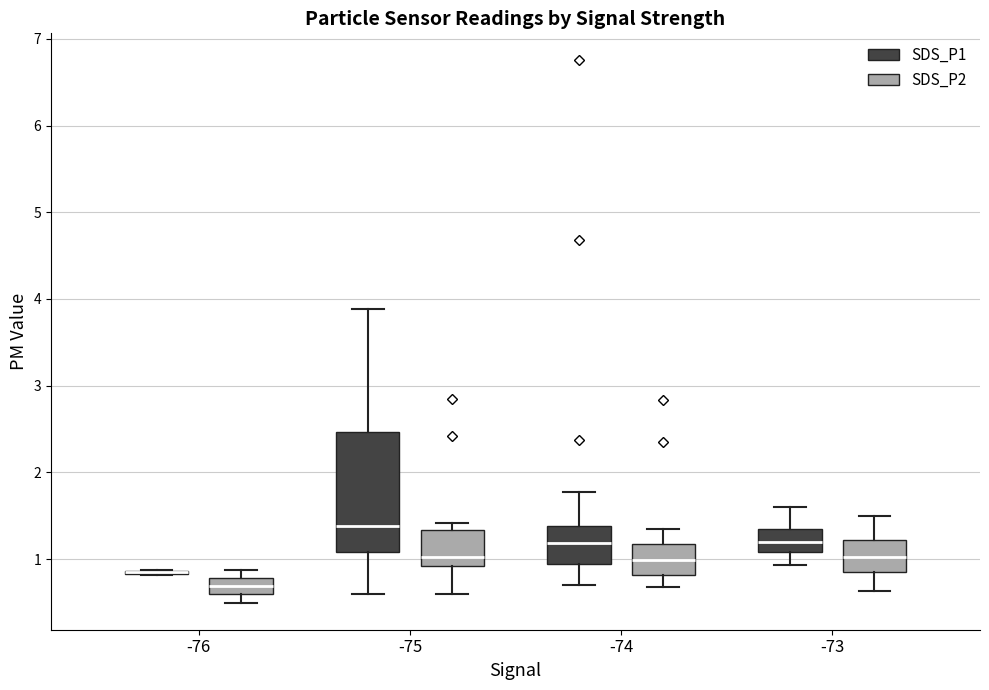

Reading left to right, transcribe this box plot: for each box, give where its median line is, the range the box spans, and where its two whiskers end, as read against the y-axis. The values are not printed on the chart, so give them approximately, as read against the axis.

-76 (SDS_P1): box collapsed to a line at 0.9, whiskers 0.8 to 0.9
-76 (SDS_P2): median 0.7, box 0.6 to 0.8, whiskers 0.5 to 0.9
-75 (SDS_P1): median 1.4, box 1.1 to 2.5, whiskers 0.6 to 3.9
-75 (SDS_P2): median 1.0, box 0.9 to 1.3, whiskers 0.6 to 1.4
-74 (SDS_P1): median 1.2, box 0.9 to 1.4, whiskers 0.7 to 1.8
-74 (SDS_P2): median 1.0, box 0.8 to 1.2, whiskers 0.7 to 1.4
-73 (SDS_P1): median 1.2, box 1.1 to 1.4, whiskers 0.9 to 1.6
-73 (SDS_P2): median 1.0, box 0.9 to 1.2, whiskers 0.6 to 1.5